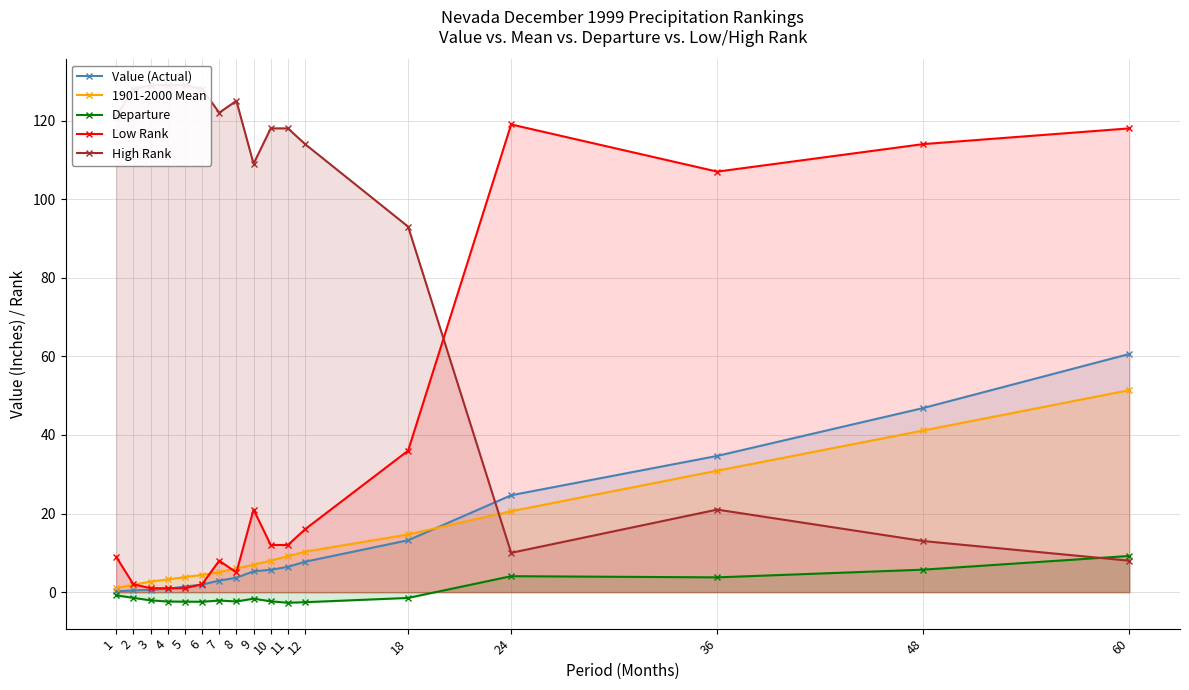

Rank the series at 7 from highest to lowest value.

High Rank, Low Rank, 1901-2000 Mean, Value (Actual), Departure